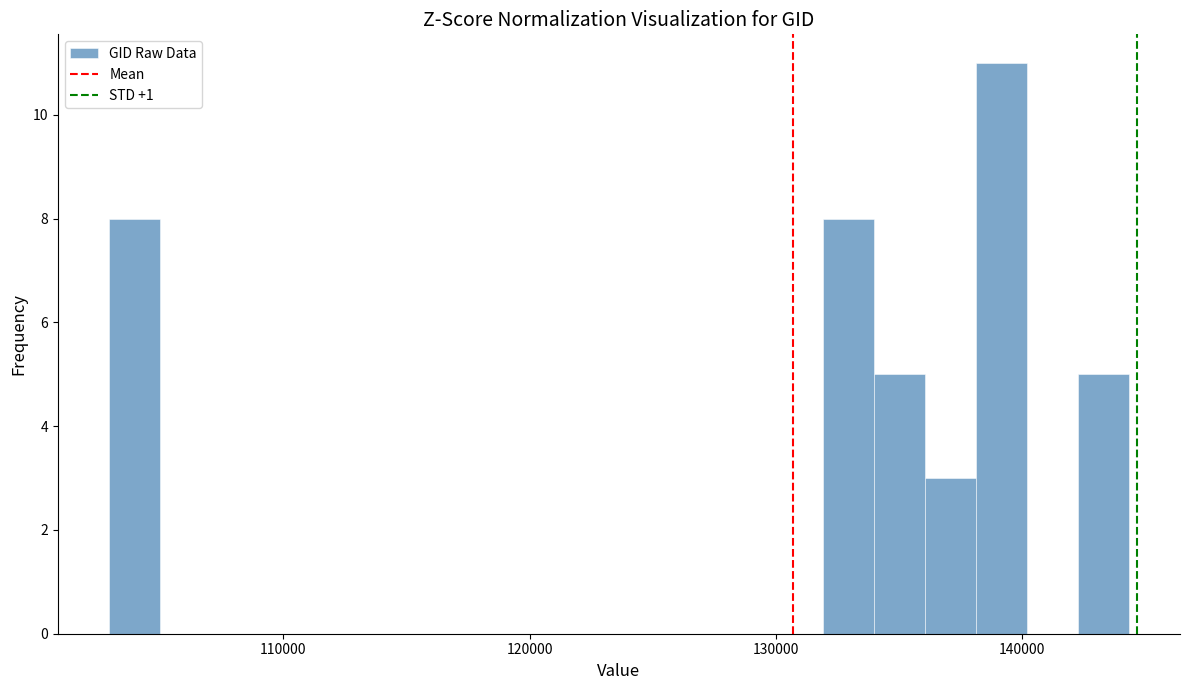

Read against the x-axis, roughly where is the centre of the tallest bar?

139000